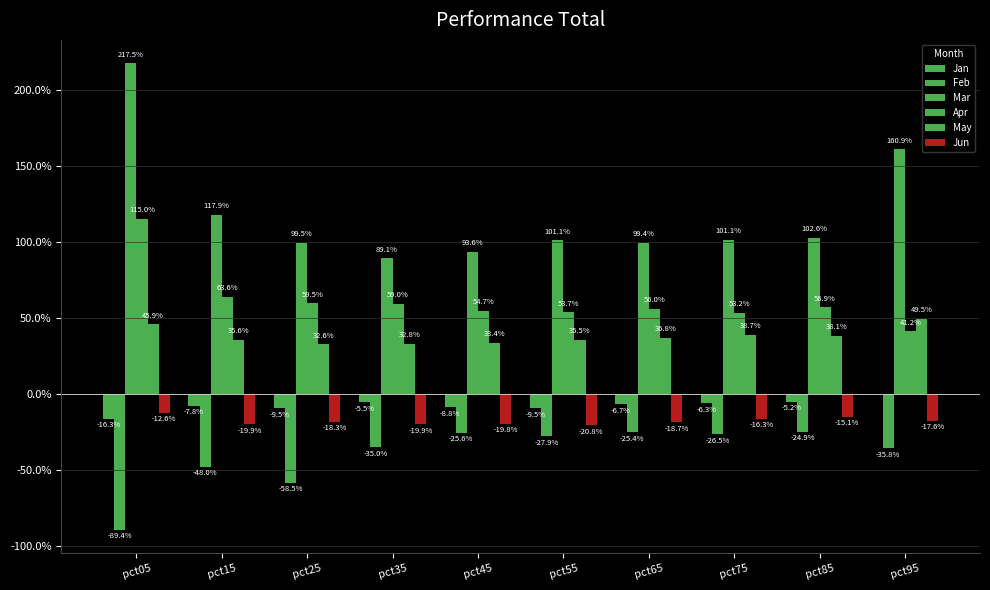

Is the value of Jun at pct65 greater than the value of Feb at pct75?

Yes